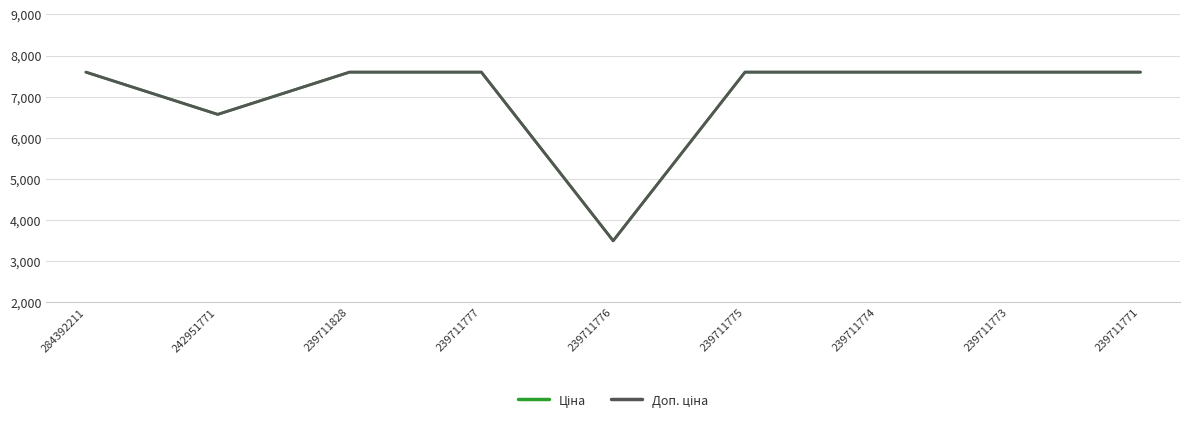

What is the total value across all series at 239711771?

15193.1